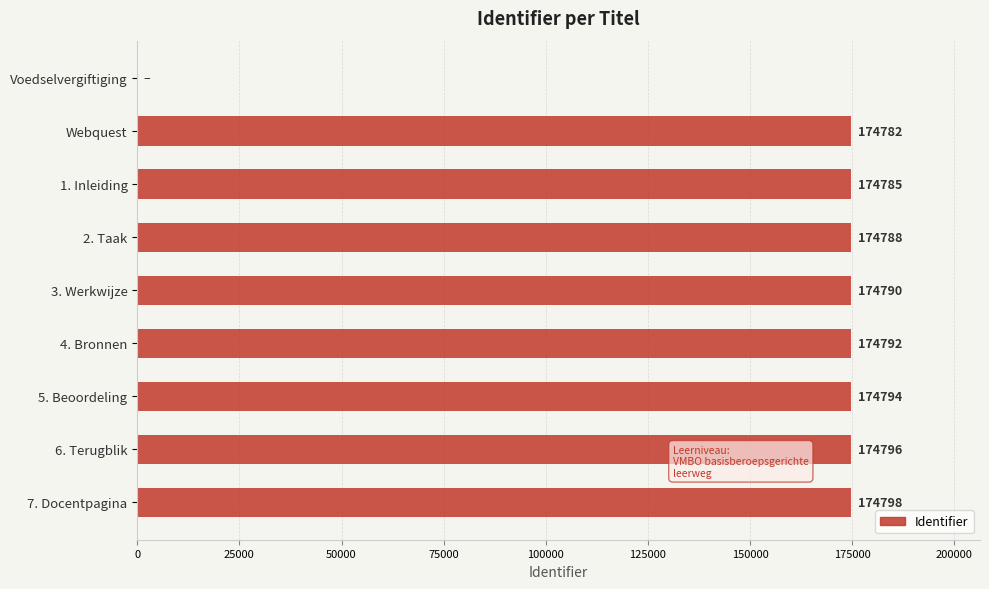

How many values are above zero?

8